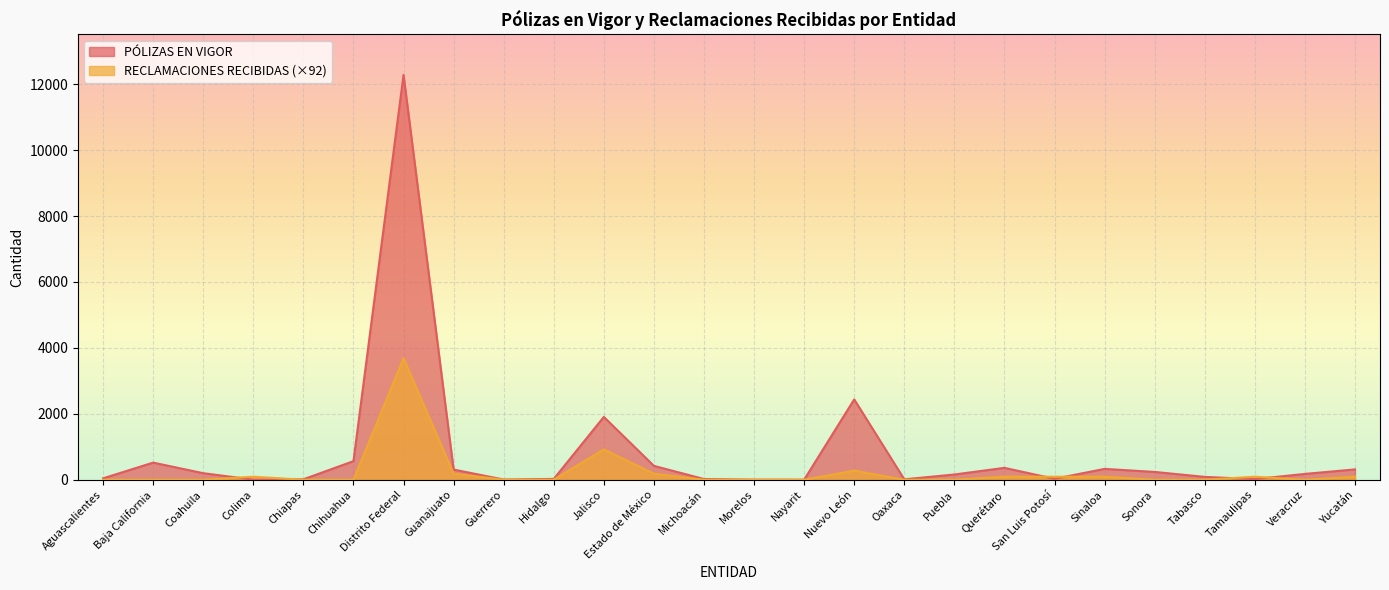

Reading left to right, what are all the values shown in this chart?

PÓLIZAS EN VIGOR: 43.0	520.0	199.0	3.0	14.0	564.0	12280.0	309.0	6.0	25.0	1906.0	421.0	22.0	2.0	1.0	2437.0	13.0	159.0	361.0	29.0	330.0	237.0	87.0	19.0	177.0	314.0
RECLAMACIONES RECIBIDAS: 0.0	0.0	0.0	92.1	0.0	0.0	3684.0	184.2	0.0	0.0	921.0	184.2	0.0	0.0	0.0	276.3	0.0	0.0	92.1	92.1	92.1	0.0	0.0	92.1	0.0	92.1